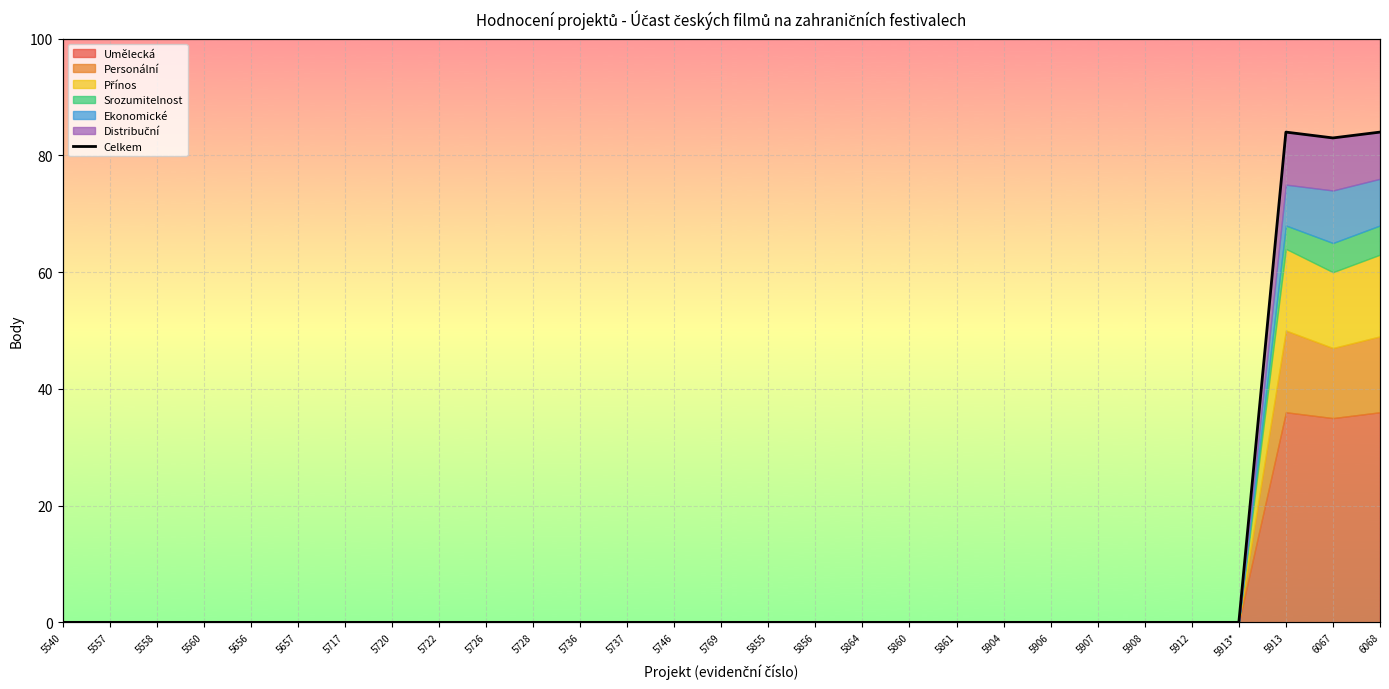

Reading right to left, transcribe all the data shown in this chart.

6068=84	6067=83	5913=84	5913*=0	5912=0	5908=0	5907=0	5906=0	5904=0	5861=0	5860=0	5864=0	5856=0	5855=0	5769=0	5746=0	5737=0	5736=0	5728=0	5726=0	5722=0	5720=0	5717=0	5657=0	5656=0	5560=0	5558=0	5557=0	5540=0